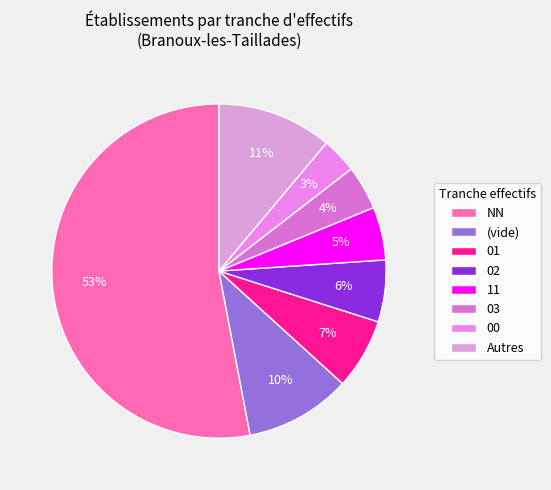

Do 03 and 02 together represent more than half of the pie?

No